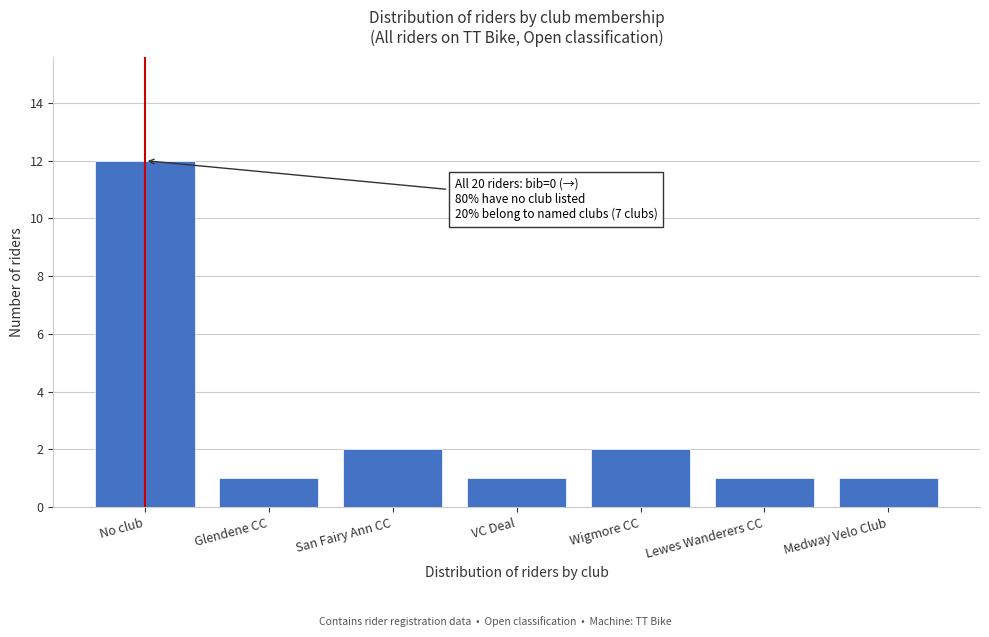

Reading left to right, extract all data points from this chart.

No club=12	Glendene CC=1	San Fairy Ann CC=2	VC Deal=1	Wigmore CC=2	Lewes Wanderers CC=1	Medway Velo Club=1